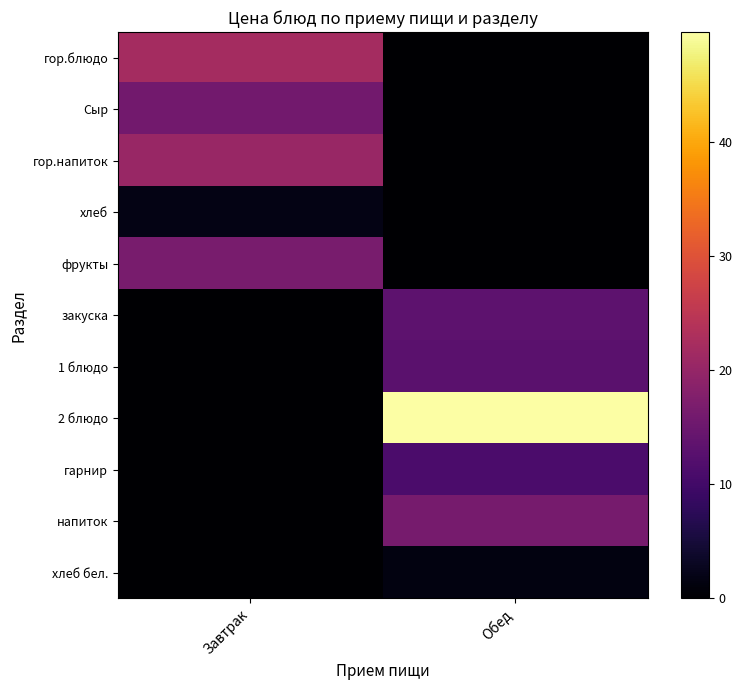

What is the total value across all series at Обед?

104.6